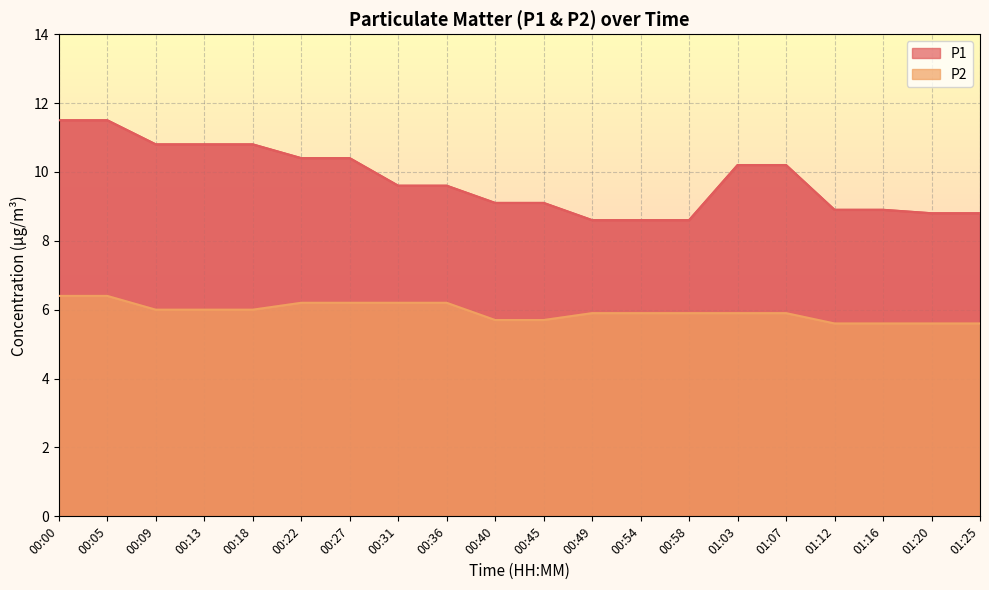

What is the value of the P1 point at the 14th from the left?

8.6